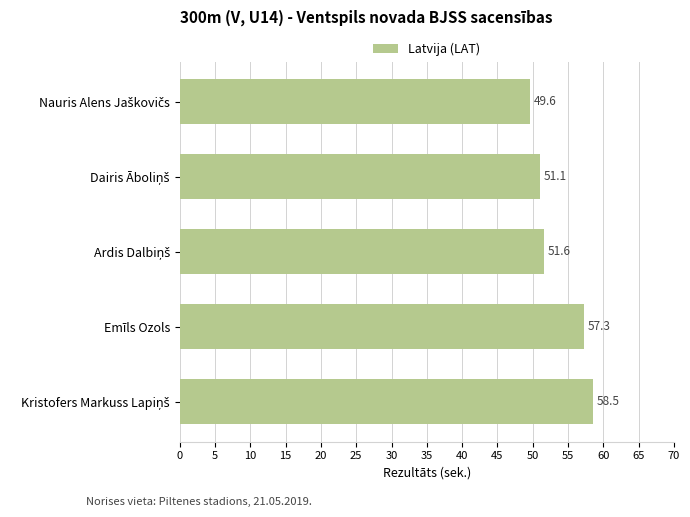

What is the difference between the second highest and second lowest values?

6.2